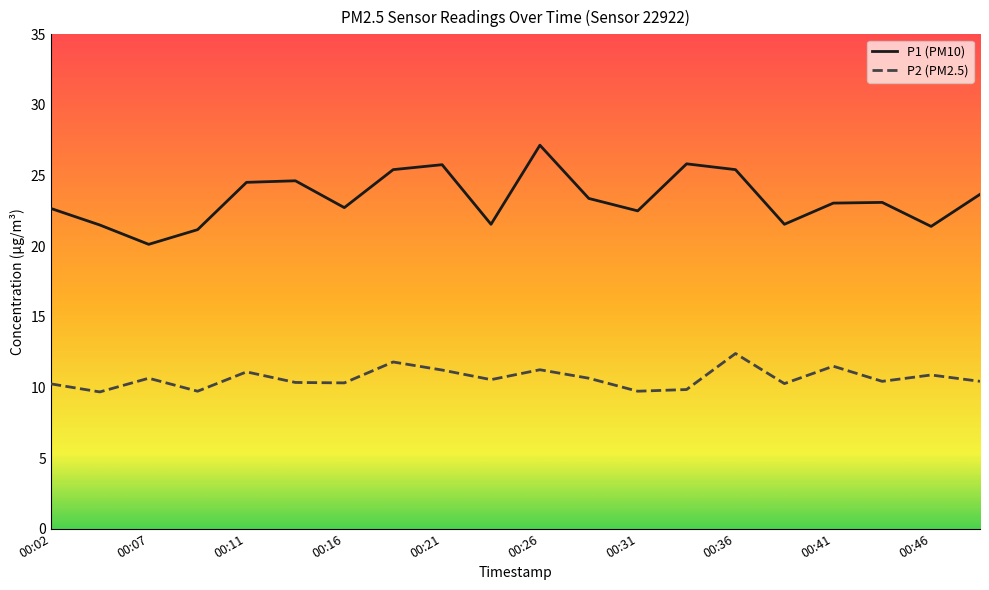

Rank the series by their average value, from highest to lowest.

P1 (PM10), P2 (PM2.5)